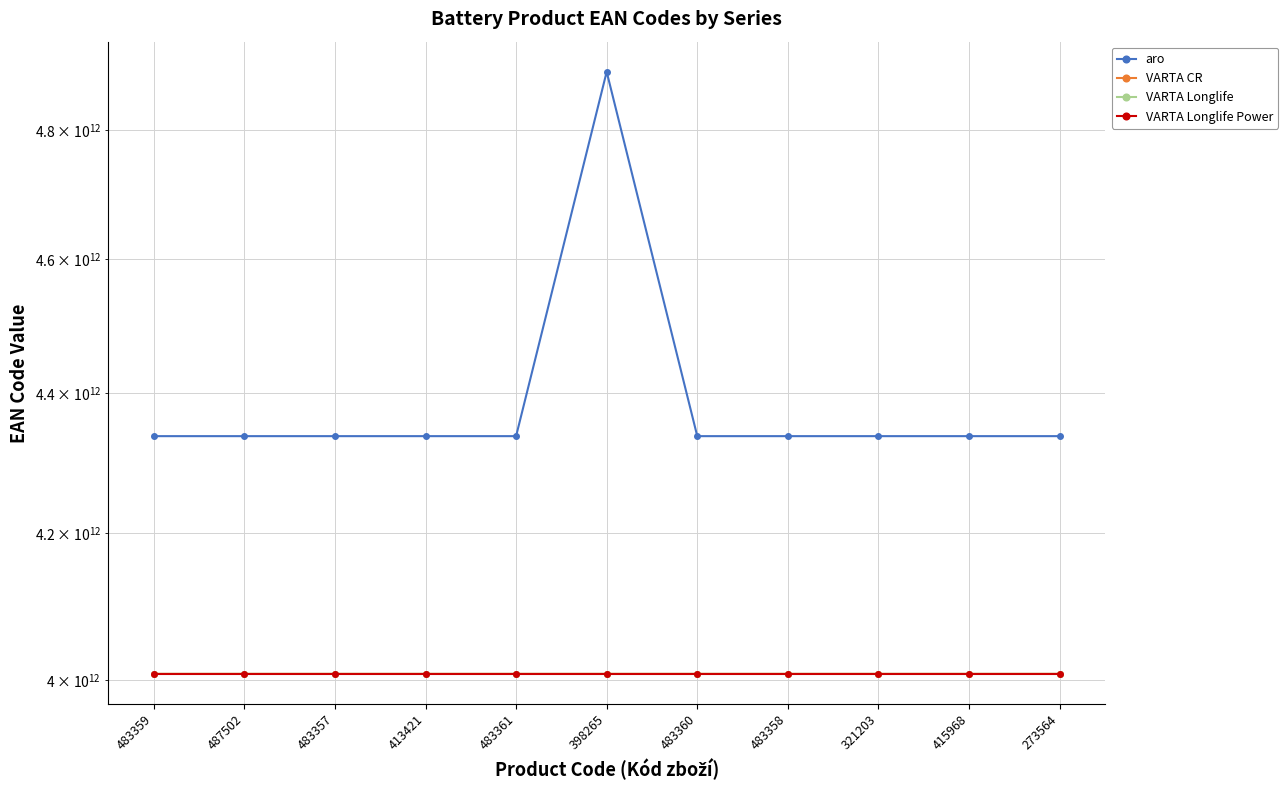

Does the chart display data point markers on the line(s)?

Yes